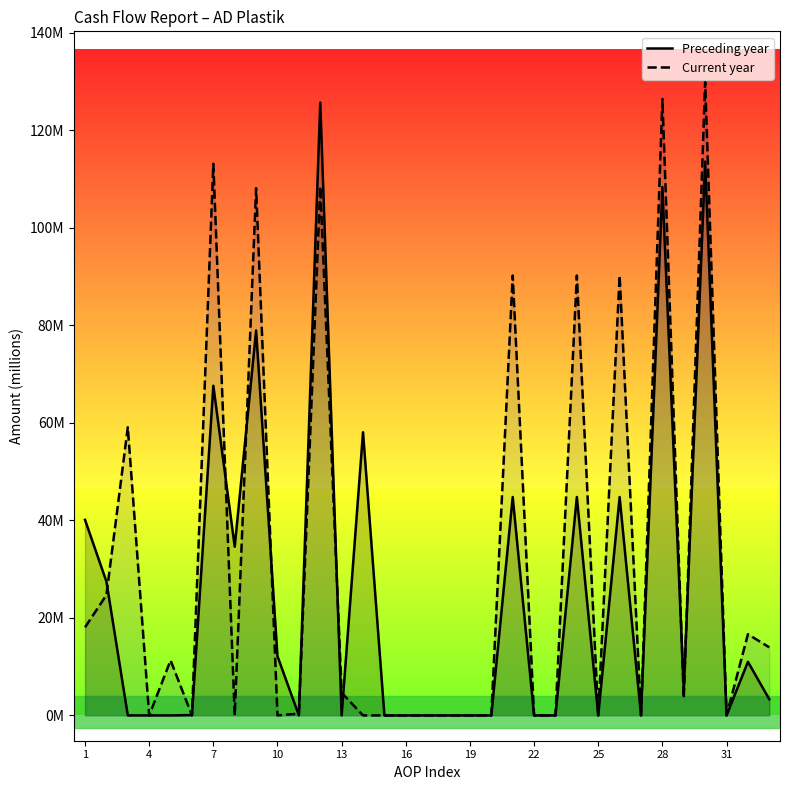

Between 25 and 30, which series saw the biggest shift?

Current year